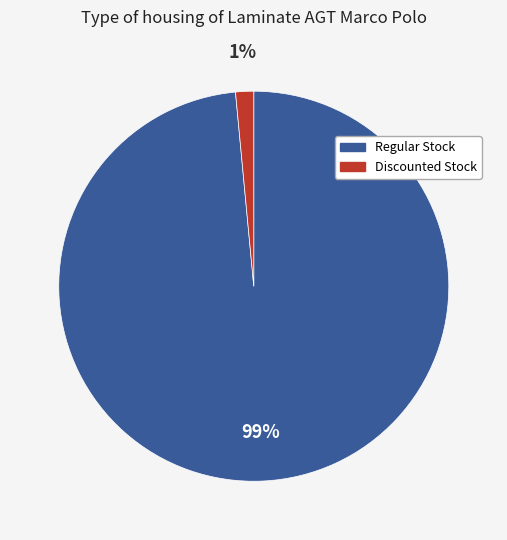

Is there any slice that represents more than half of the pie?

Yes